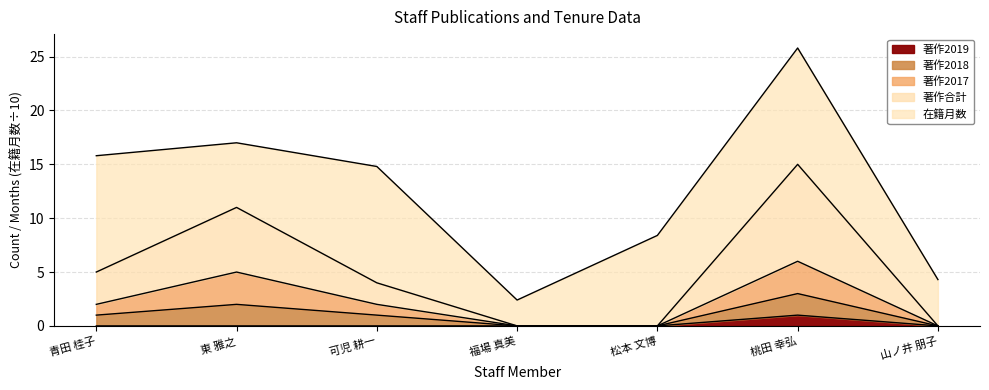

Which series has the widest spread of values?

著作合計